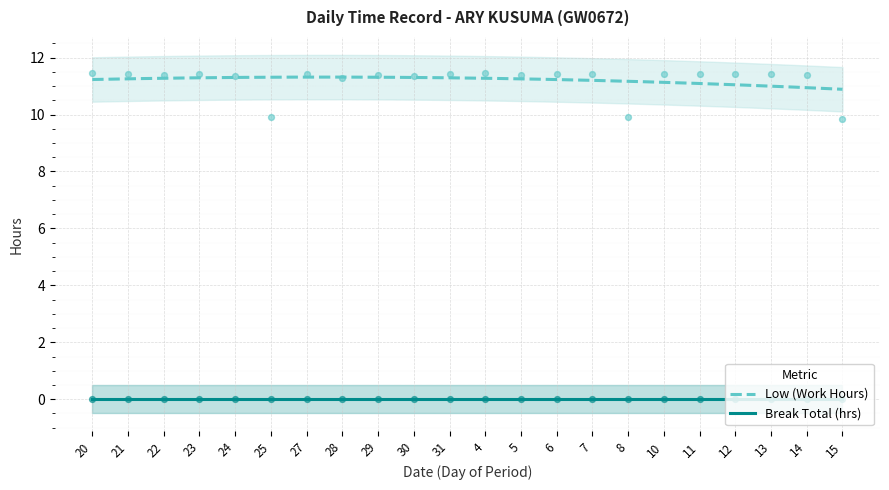

Which has a higher value, 30 or 5?

5